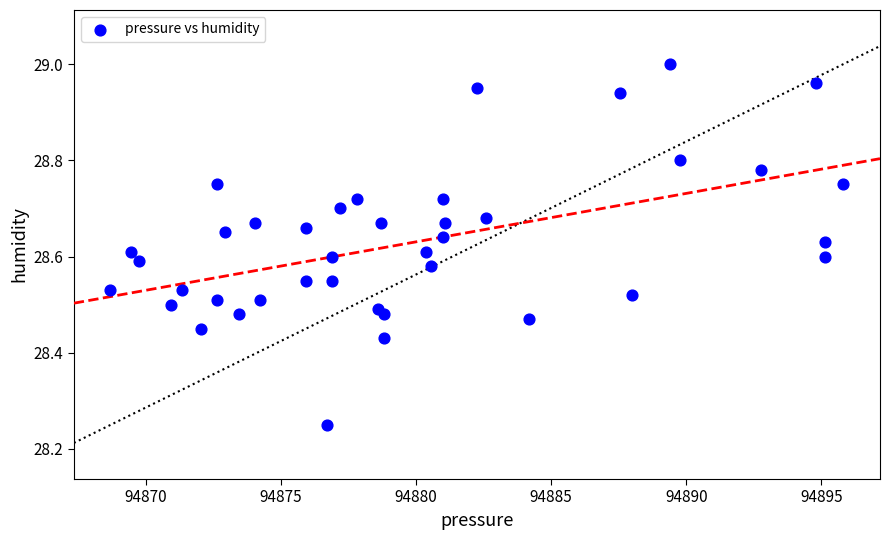

What is the range of X values (max minus min)?

27.1